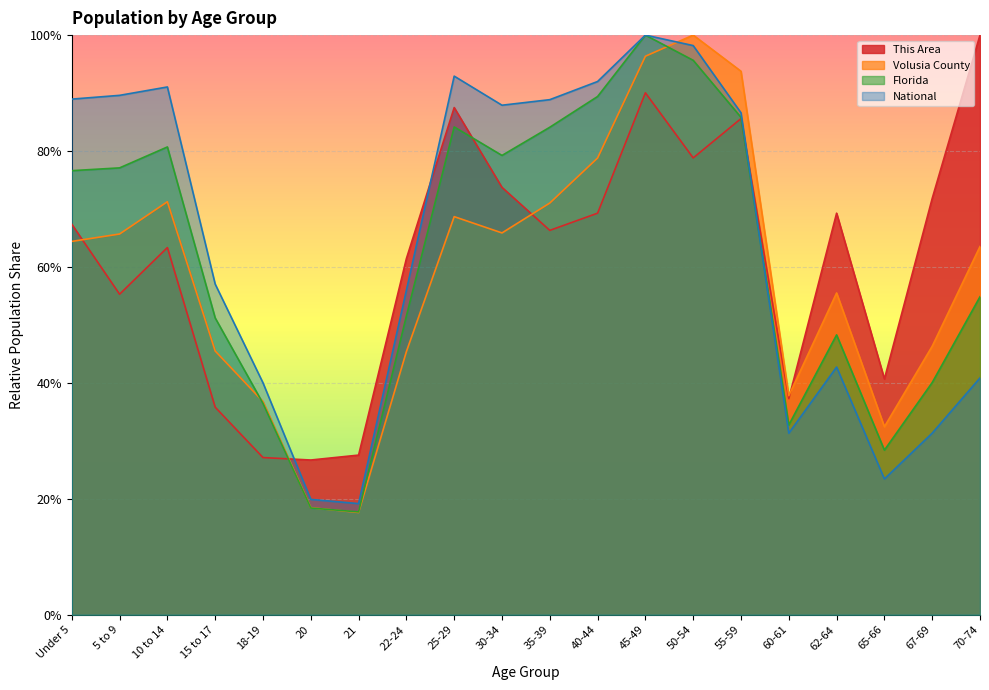

At which category does the chart reach its minimum across all series?

21